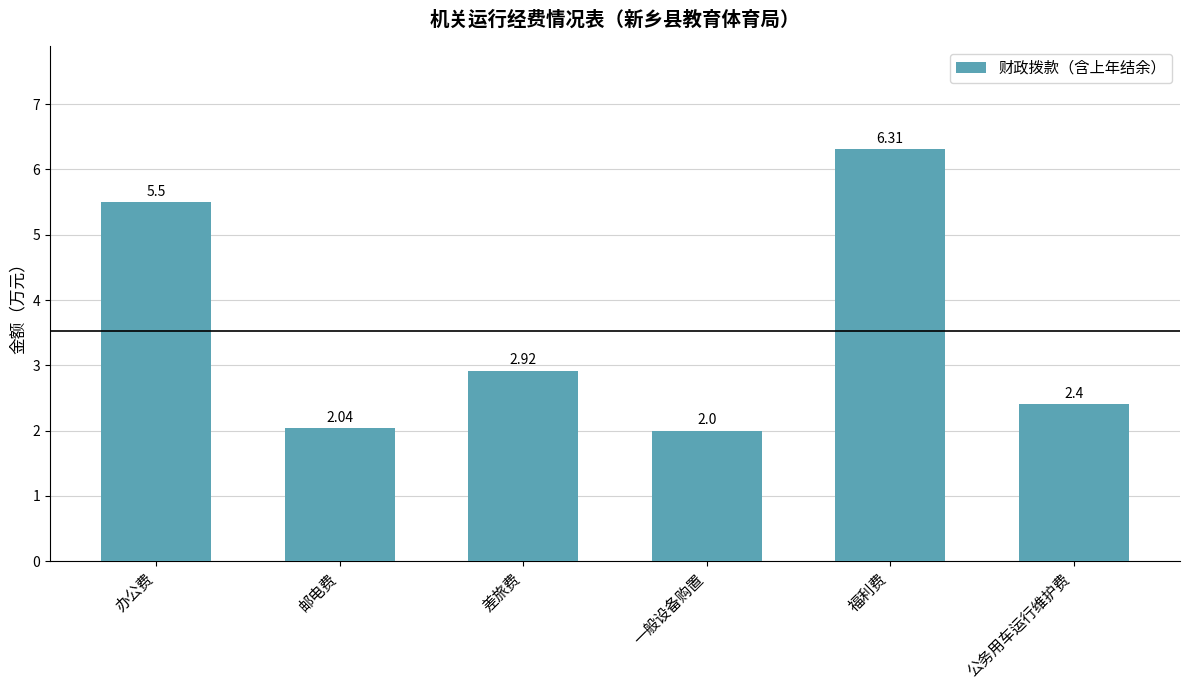

What is the ratio of the value at 差旅费 to the value at 福利费?

0.5